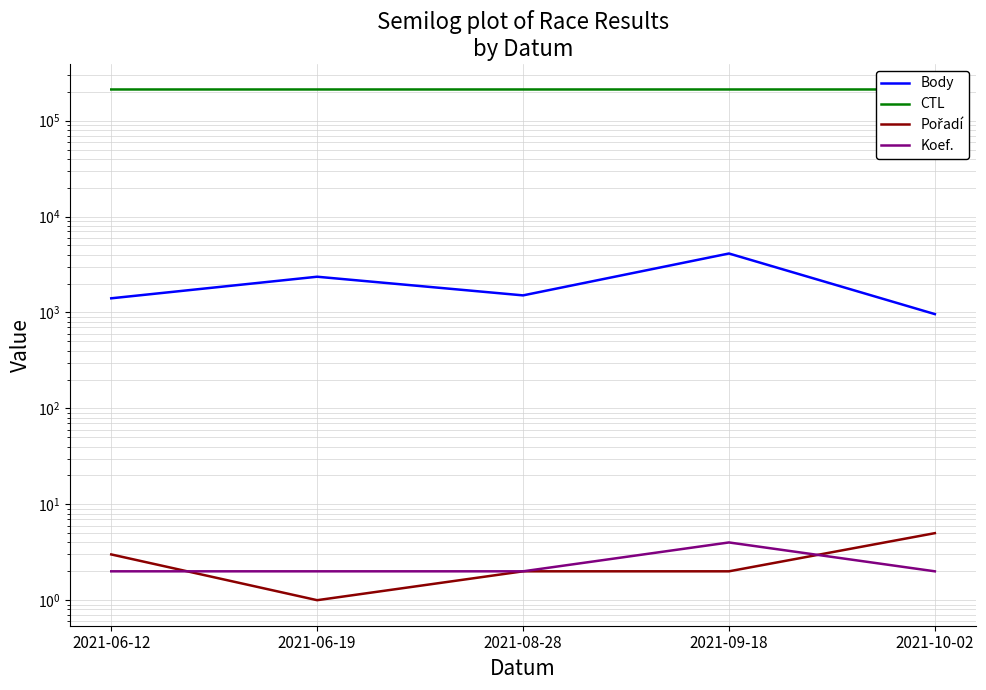

True or false: Body and CTL cross at least once.

False